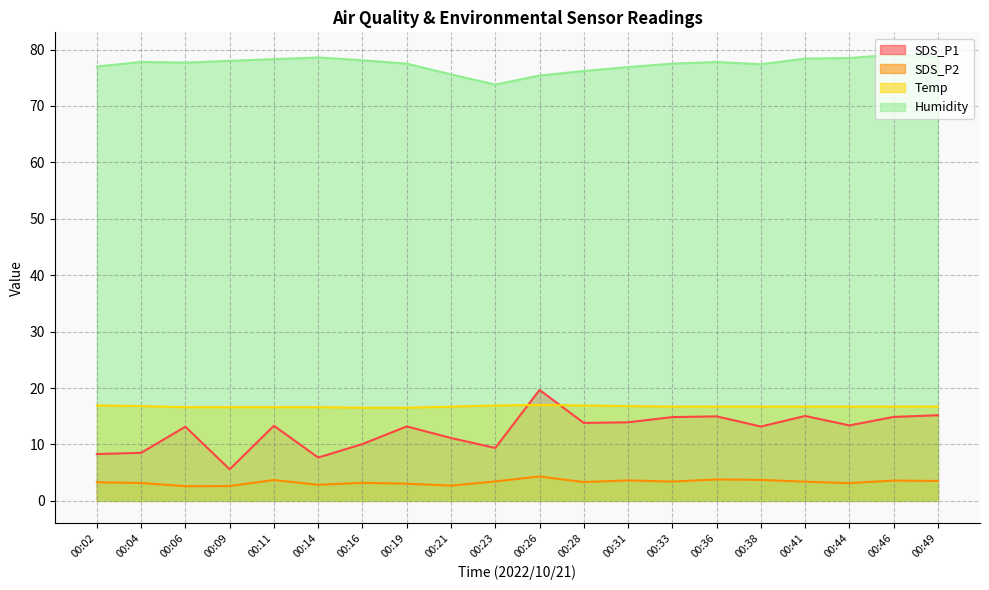

What is the value of the SDS_P2 point at the 19th from the left?

3.6